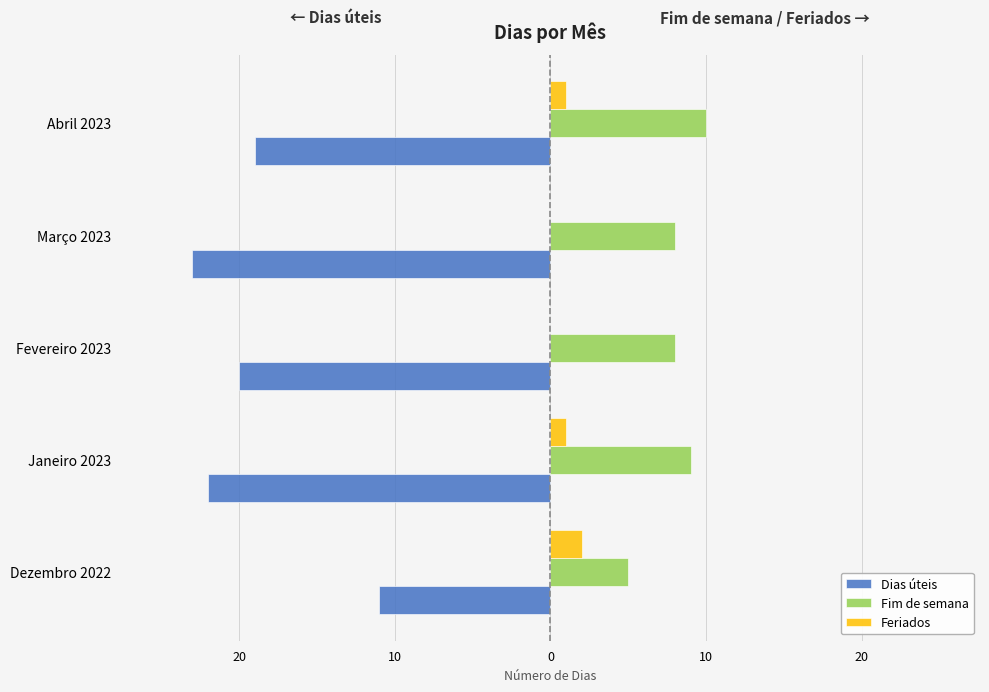

Count the number of data series in this chart.

3